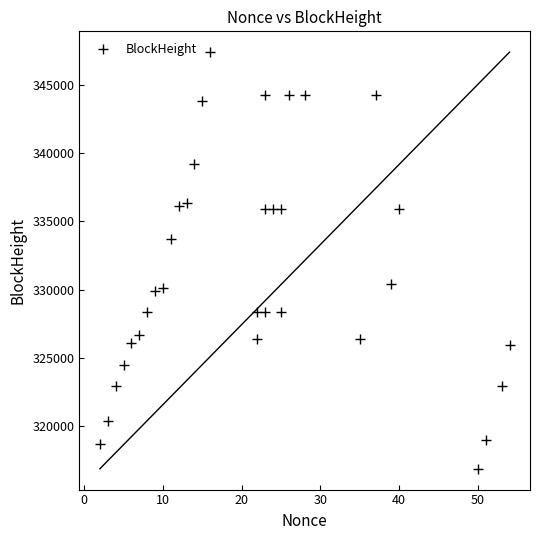

What is the range of X values (max minus min)?

52